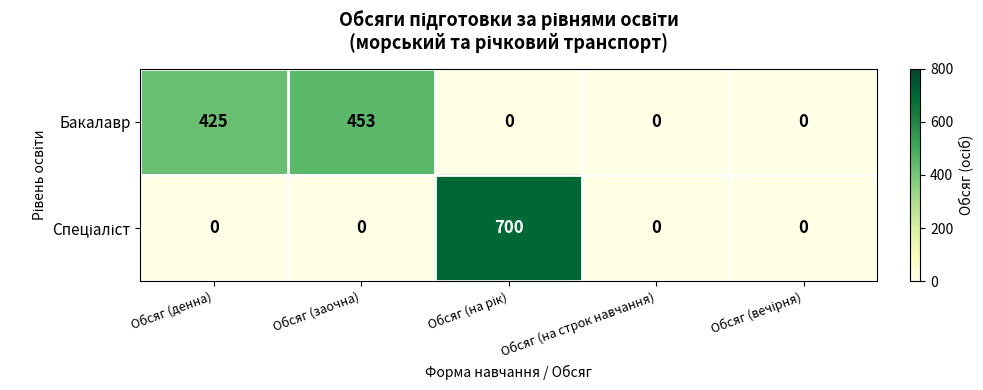

What is the spread (max minus min) of values at Обсяг (денна)?

425